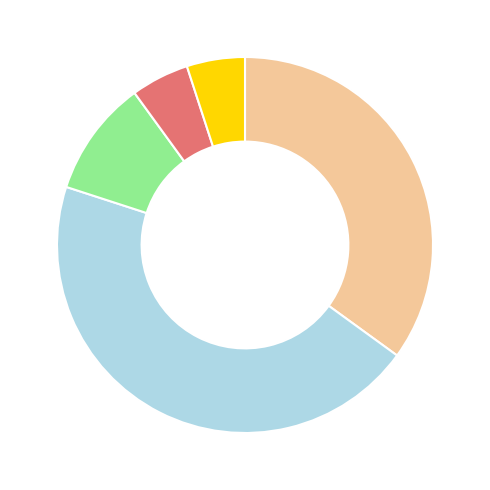

Is there any slice that represents more than half of the pie?

No